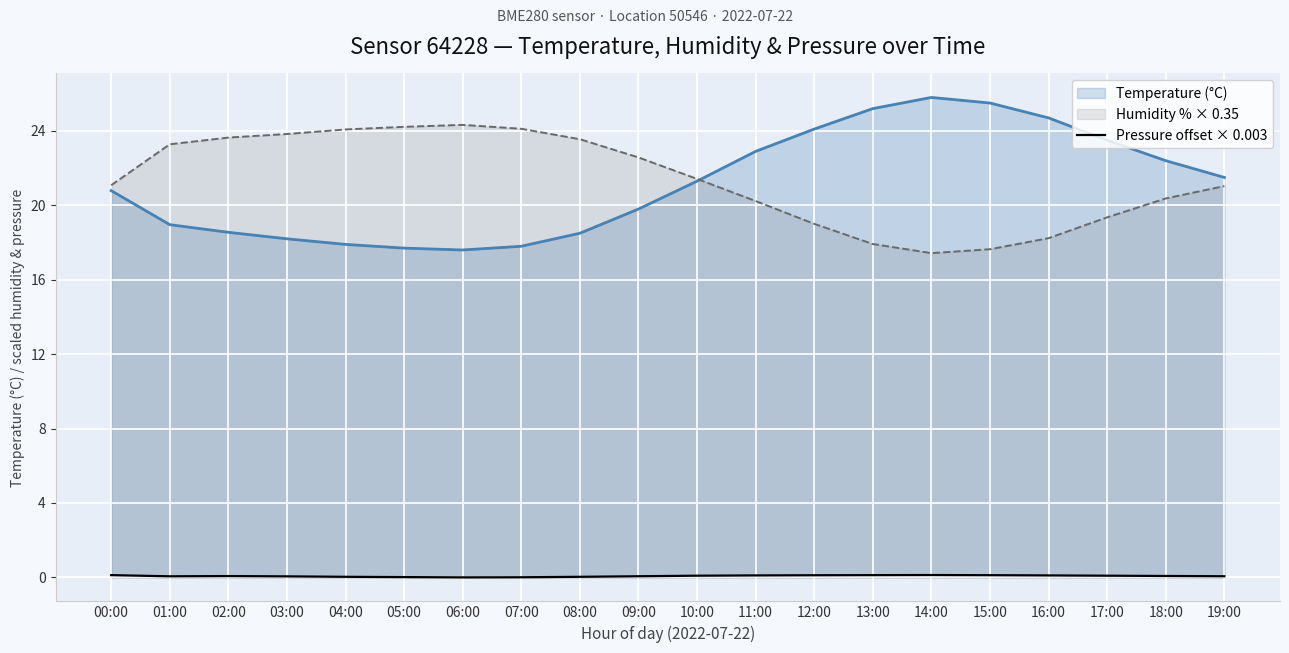

How many interior local valleys (lower than both neighbors) does the data have?

2